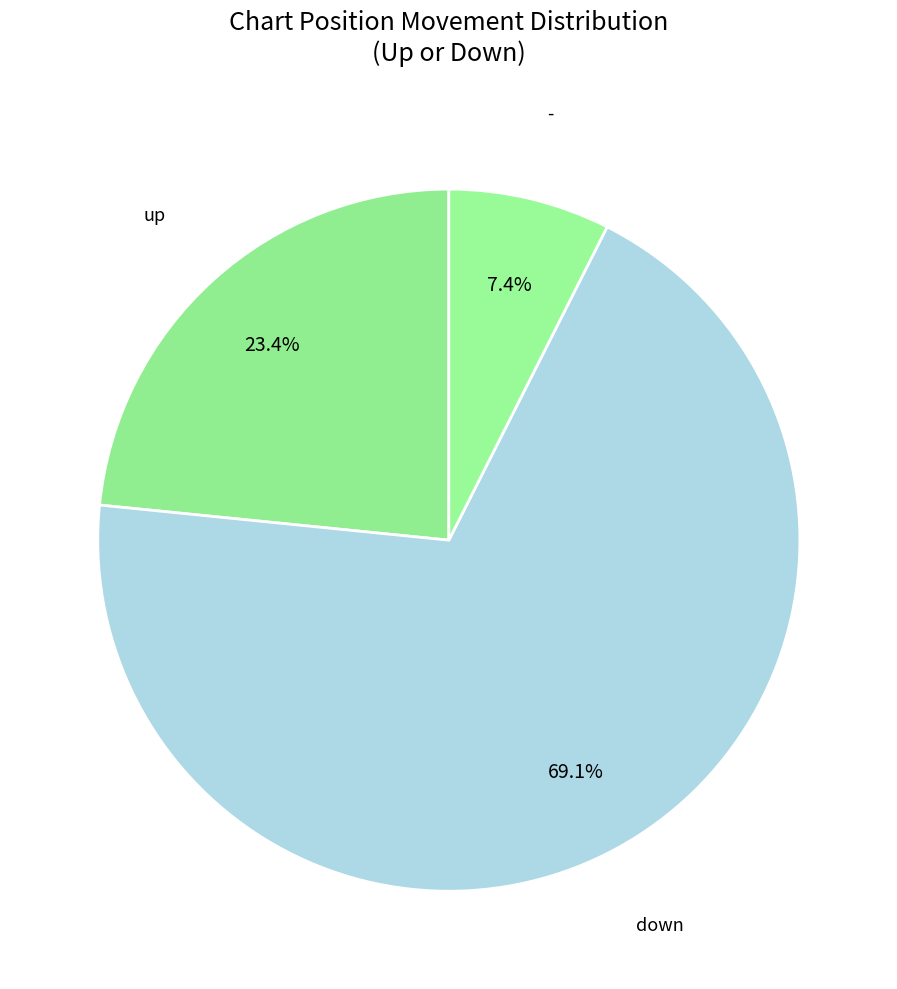

To the nearest percent, what portion does - represent?

7%